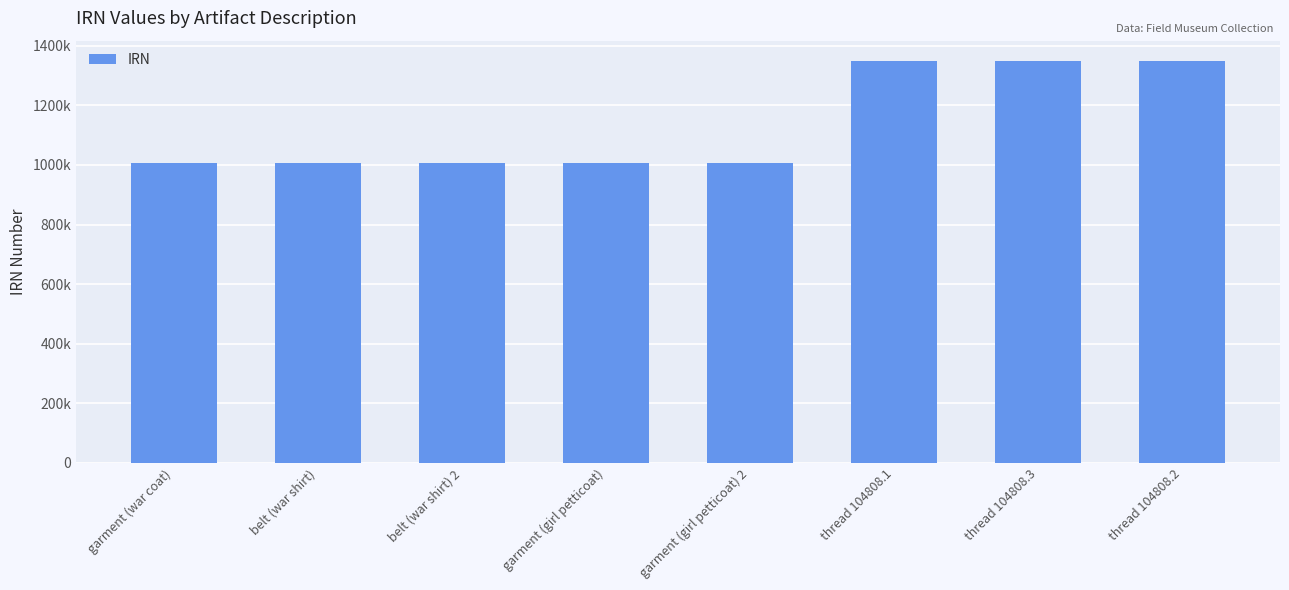

What is the label of the 5th bar from the right?

garment (girl petticoat)